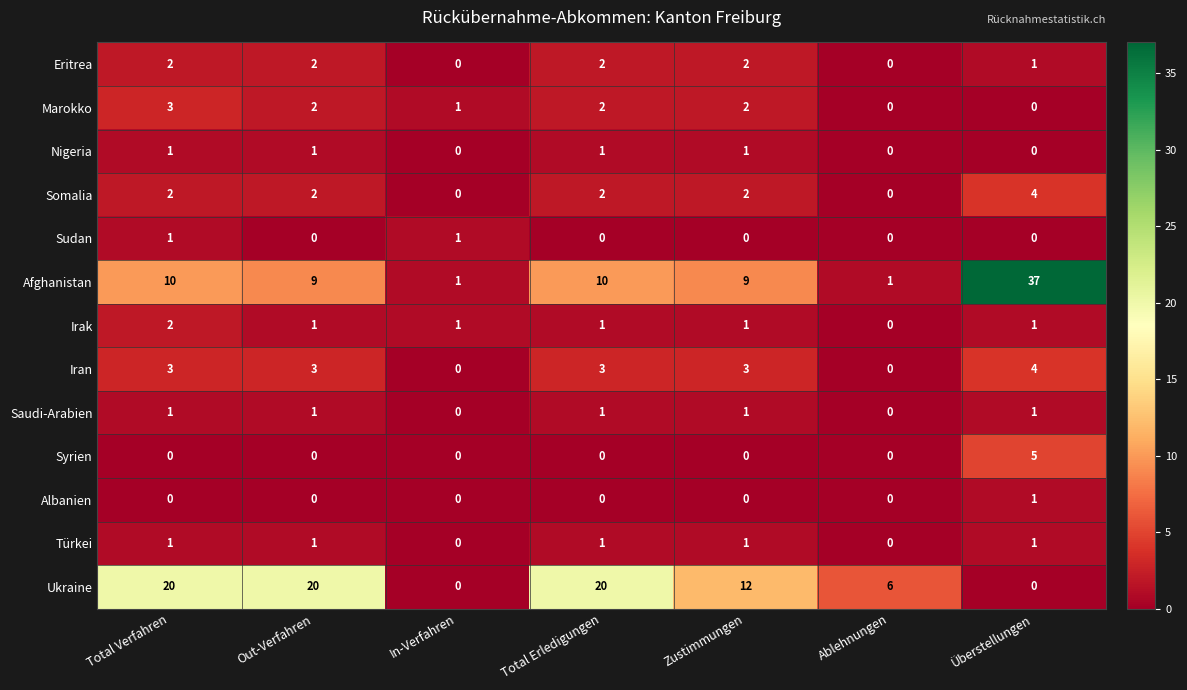

At which category does the chart reach its peak across all series?

Überstellungen